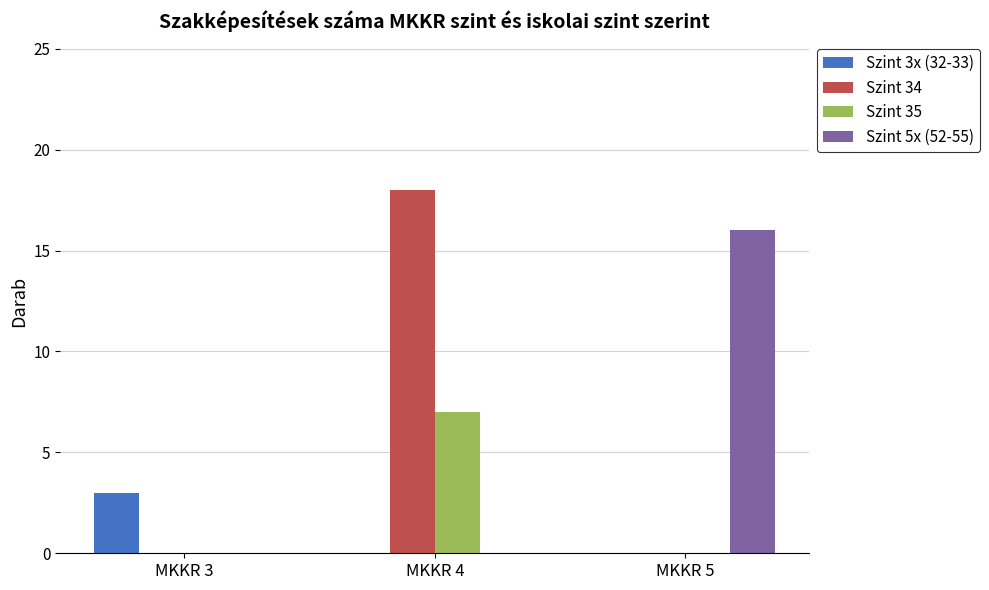

Reading left to right, list all the values displayed in this chart.

Szint 3x (32-33): MKKR 3=3	MKKR 4=0	MKKR 5=0
Szint 34: MKKR 3=0	MKKR 4=18	MKKR 5=0
Szint 35: MKKR 3=0	MKKR 4=7	MKKR 5=0
Szint 5x (52-55): MKKR 3=0	MKKR 4=0	MKKR 5=16